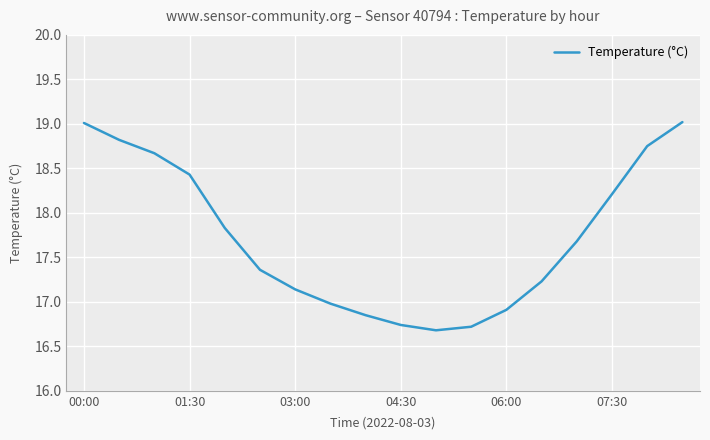

What is the maximum value shown in the chart?

19.0